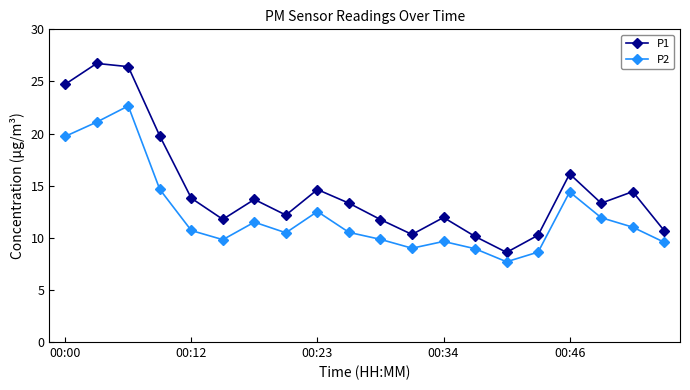

What is the difference between the second highest and second lowest values in the P1 series?

16.3